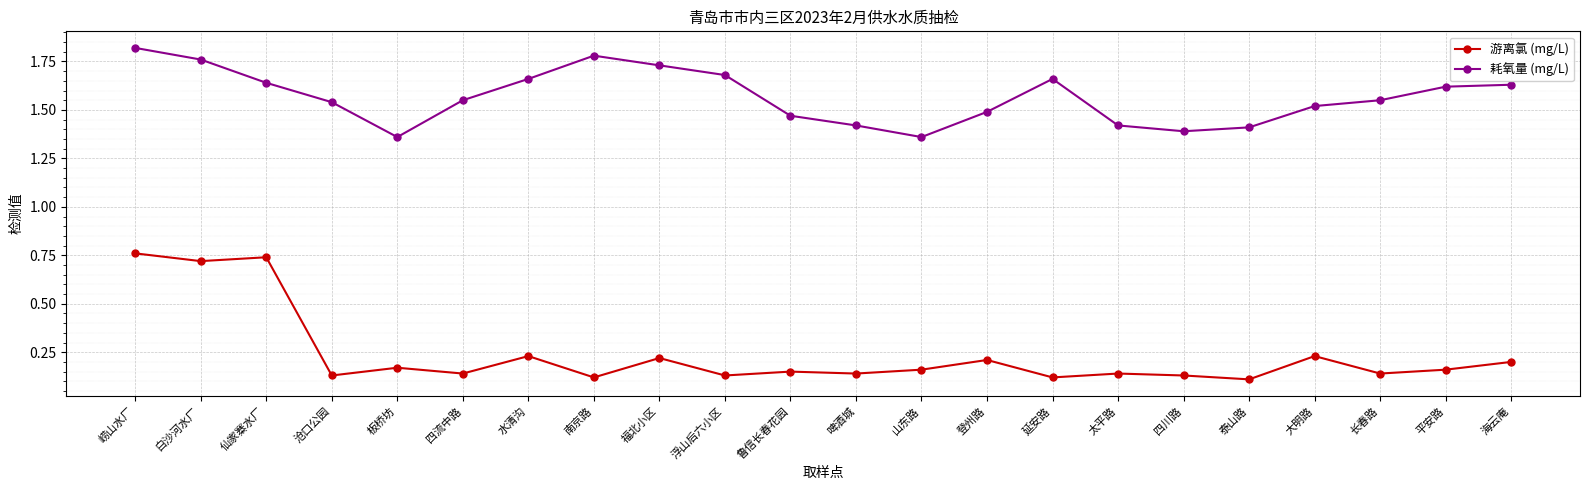

The 游离氯 (mg/L) series shows 0.1 at 板桥坊. True or false?

False